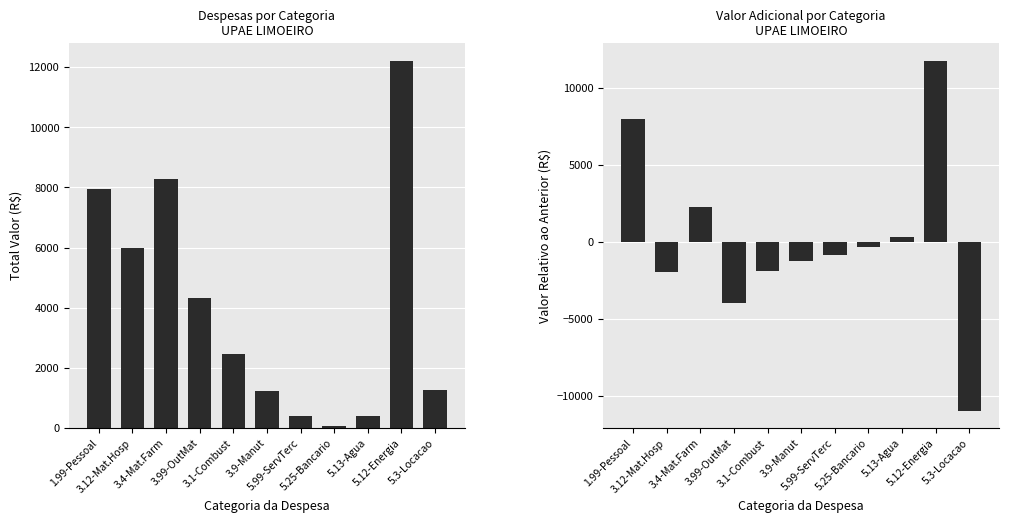

Read the Valor Relativo (R$) value at 5.3-Locacao.

-10937.0